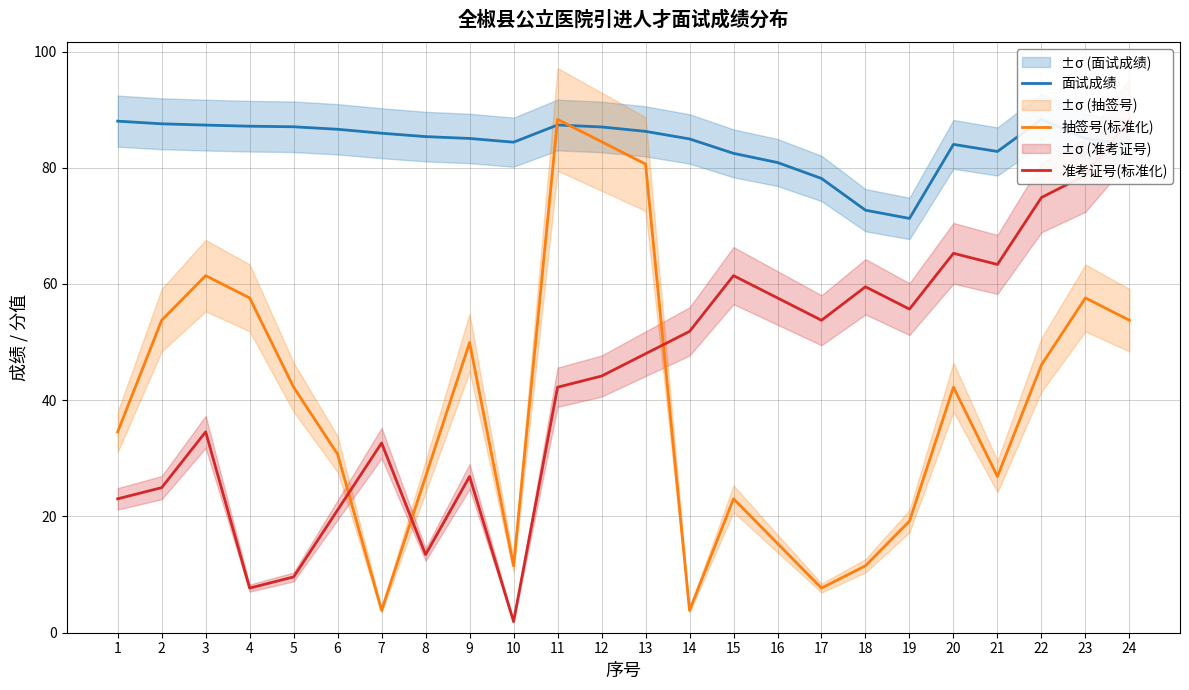

How many interior local valleys does the 准考证号(标准化) series have?

6